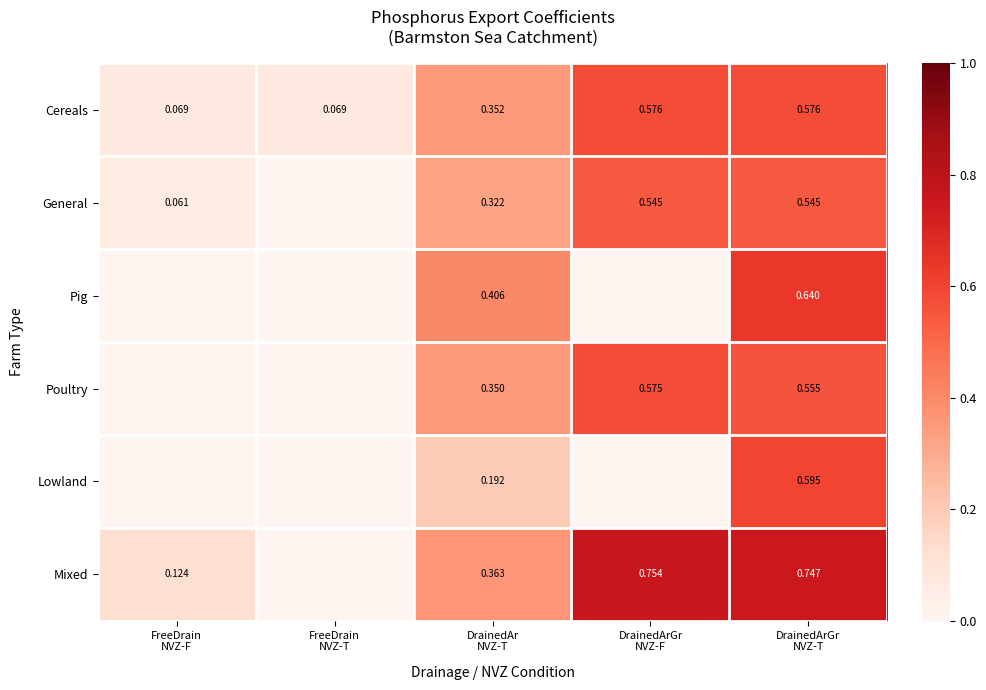

What is the spread (max minus min) of values at DrainedAr
NVZ-T?

0.2